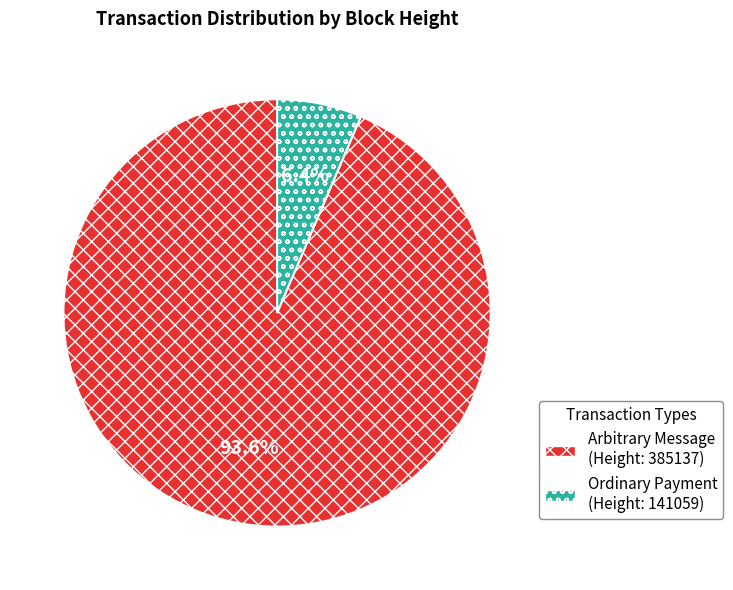

How many slices are in this pie chart?

2